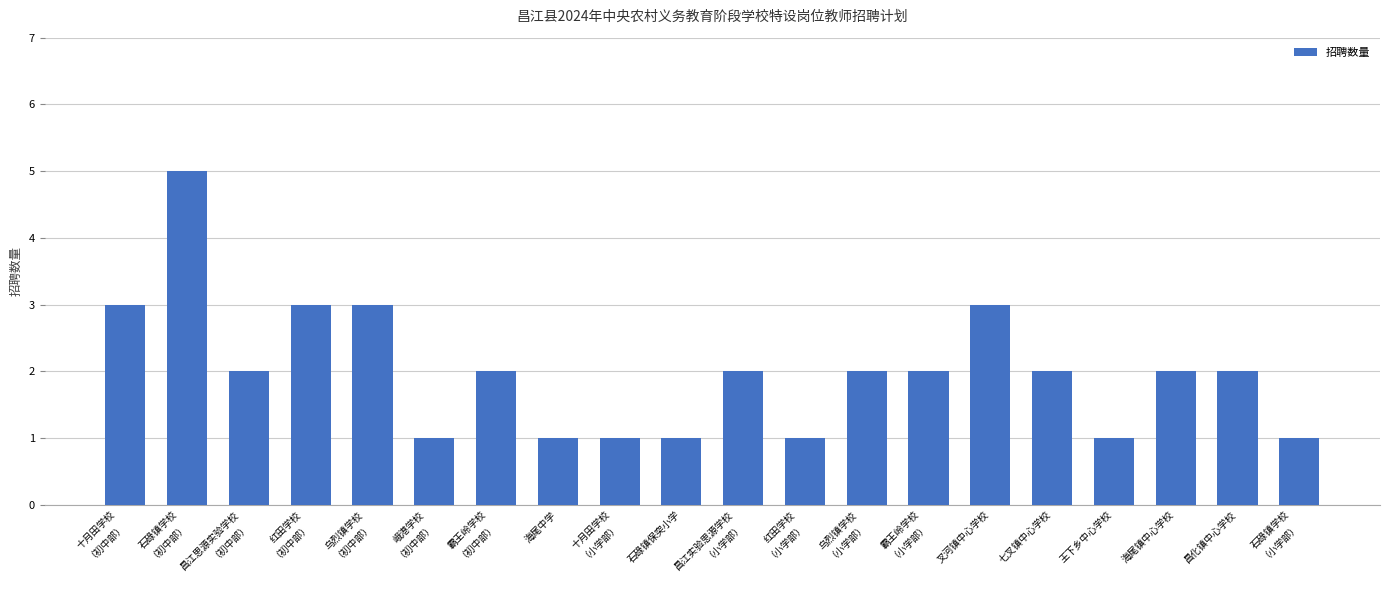

The chart shows a value of 3 at 红田学校
（初中部）. True or false?

True